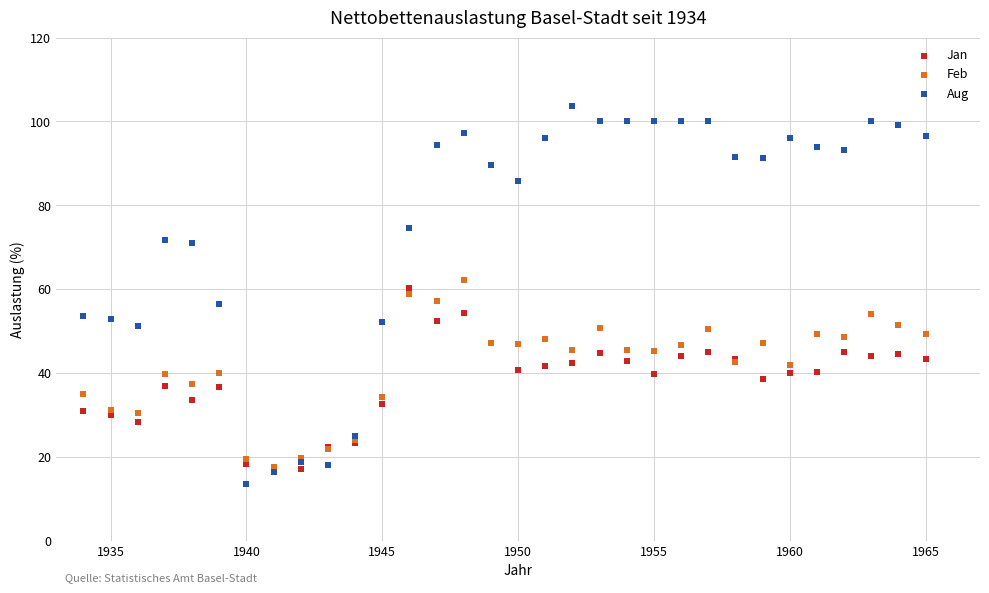

Which series reaches the maximum Y coordinate?

Aug